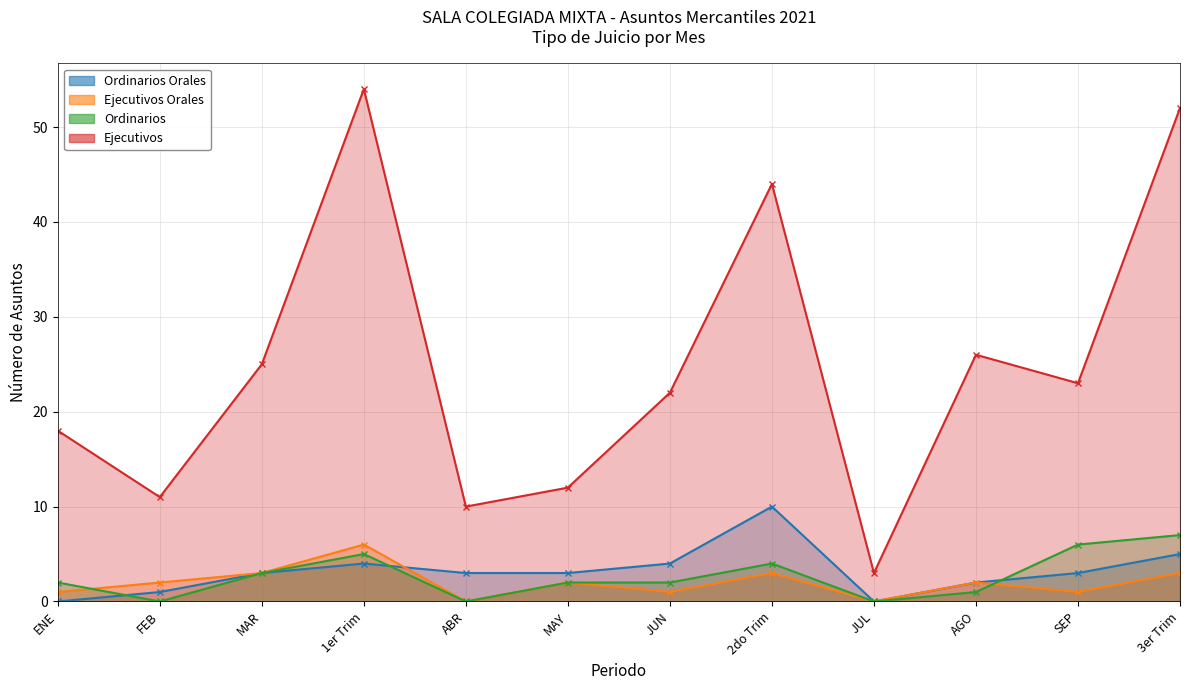

The Ejecutivos Orales series shows 5 at 3er Trim. True or false?

False